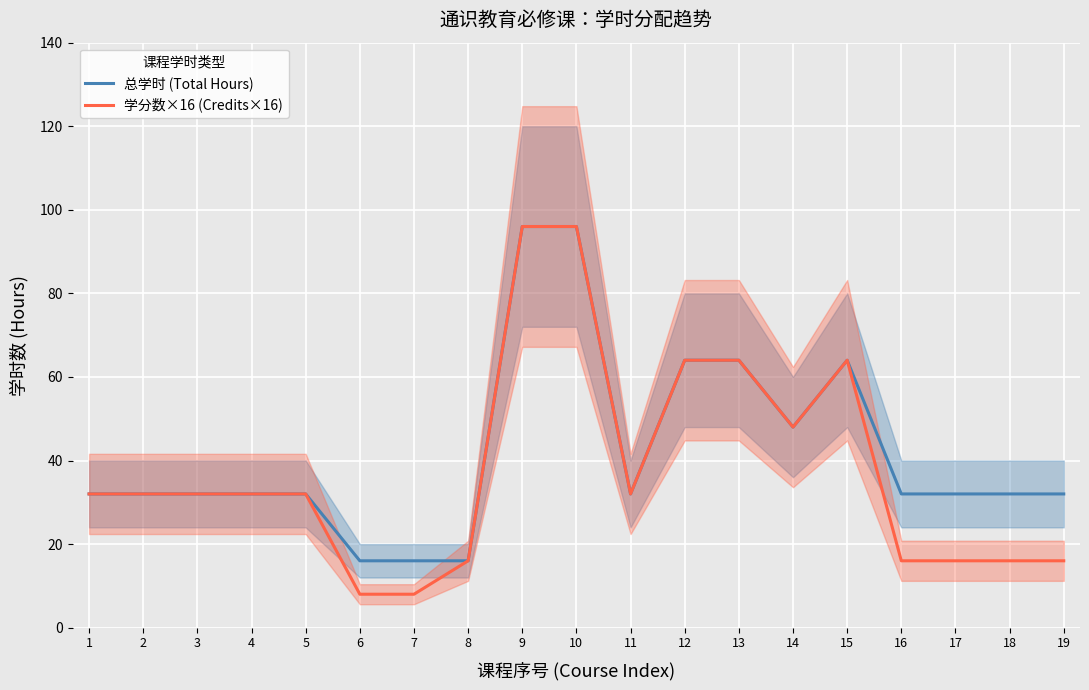

How many lines are shown in the chart?

2